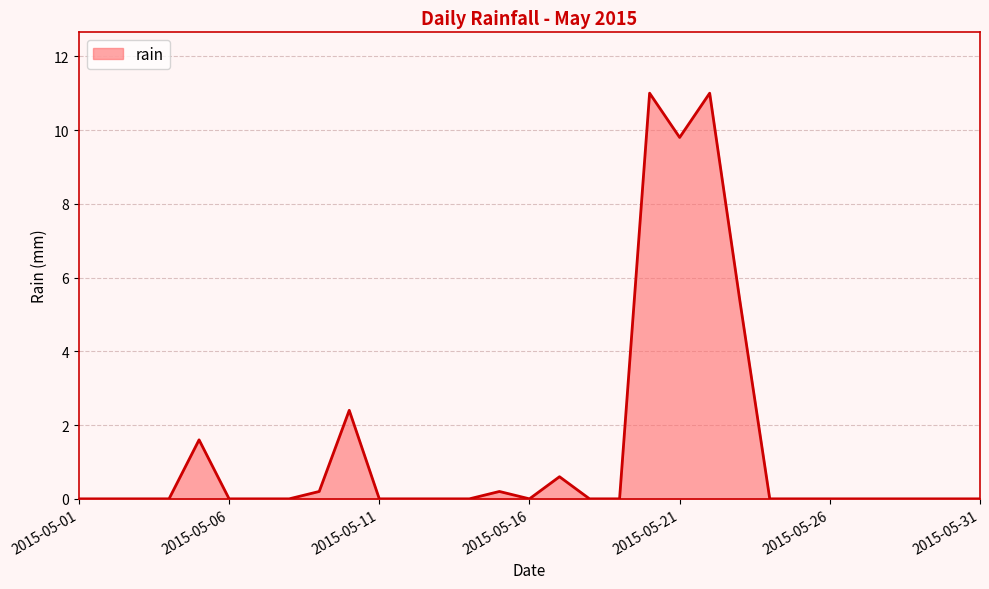

What is the greatest value displayed?

11.0